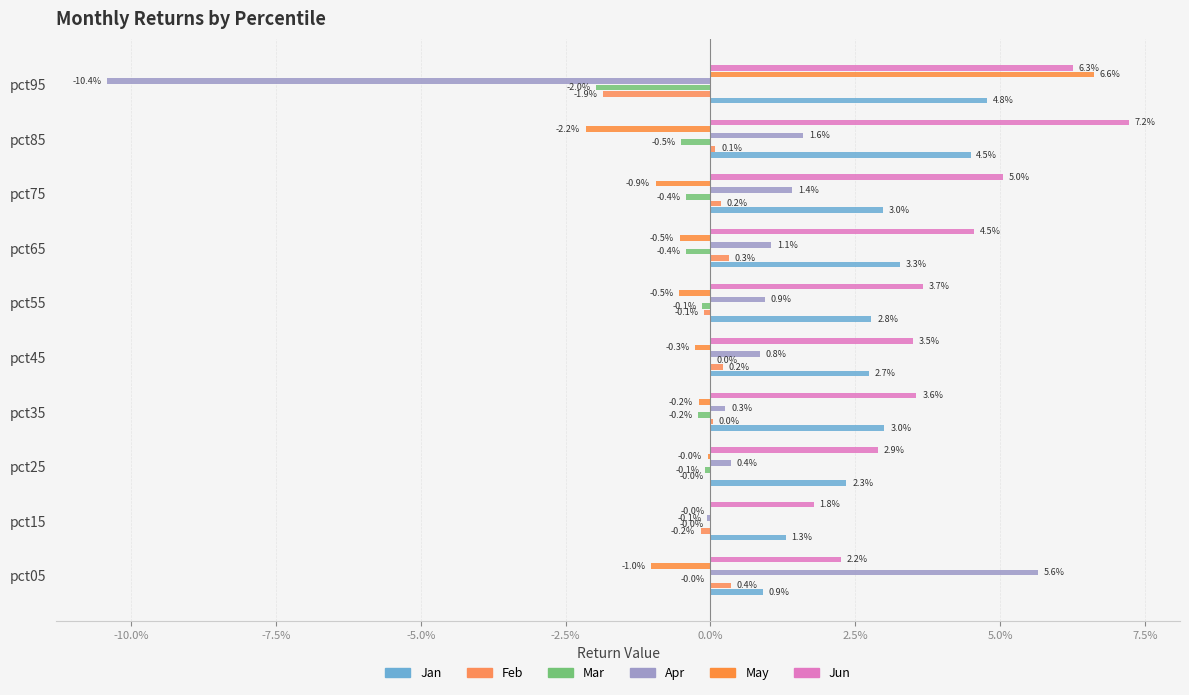

Which series has the largest range (max minus min)?

Apr